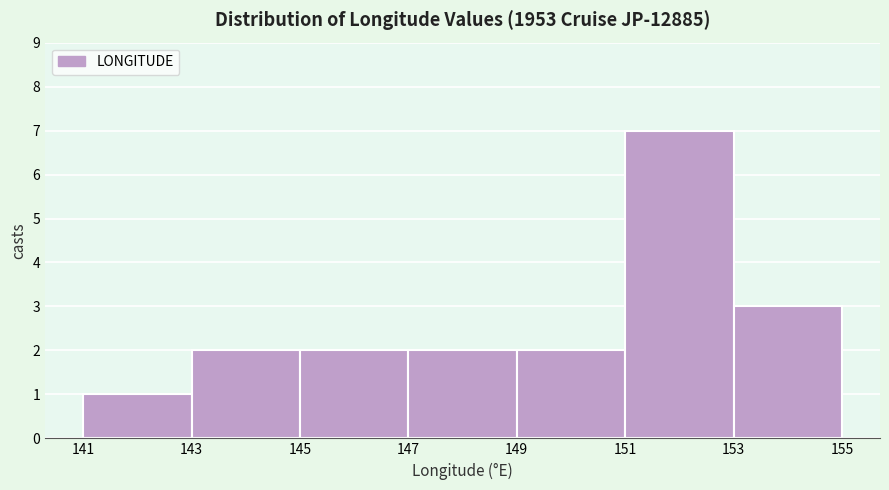

How tall is the bar that spans 141 to 143 on the x-axis? The values are not printed on the chart, so give them approximately, as read against the axis.

1